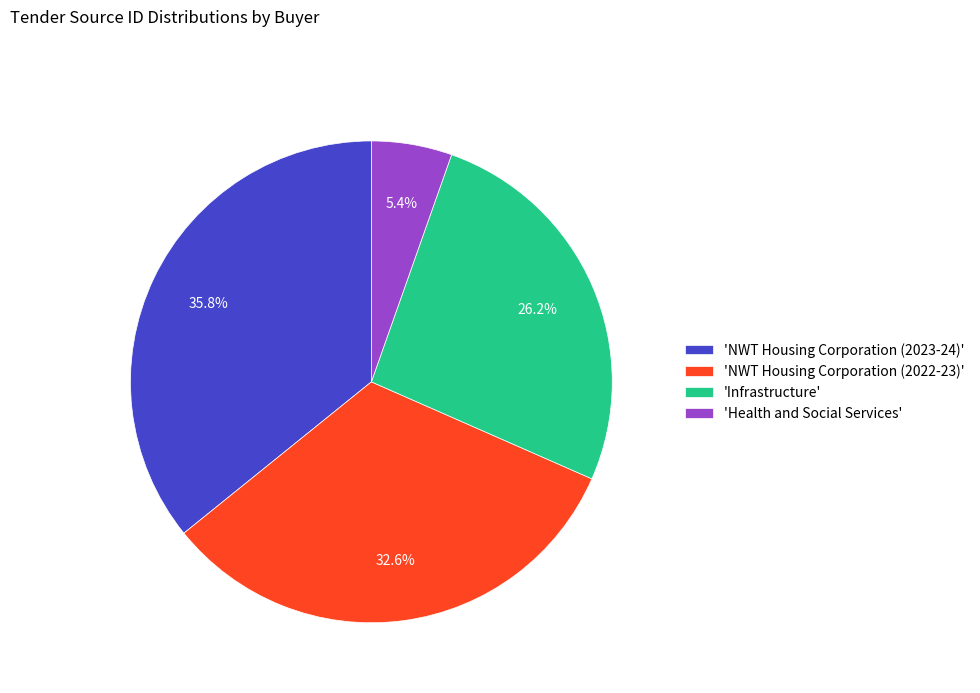

What percentage do 'NWT Housing Corporation (2023-24)' and 'NWT Housing Corporation (2022-23)' together represent?

68.4%